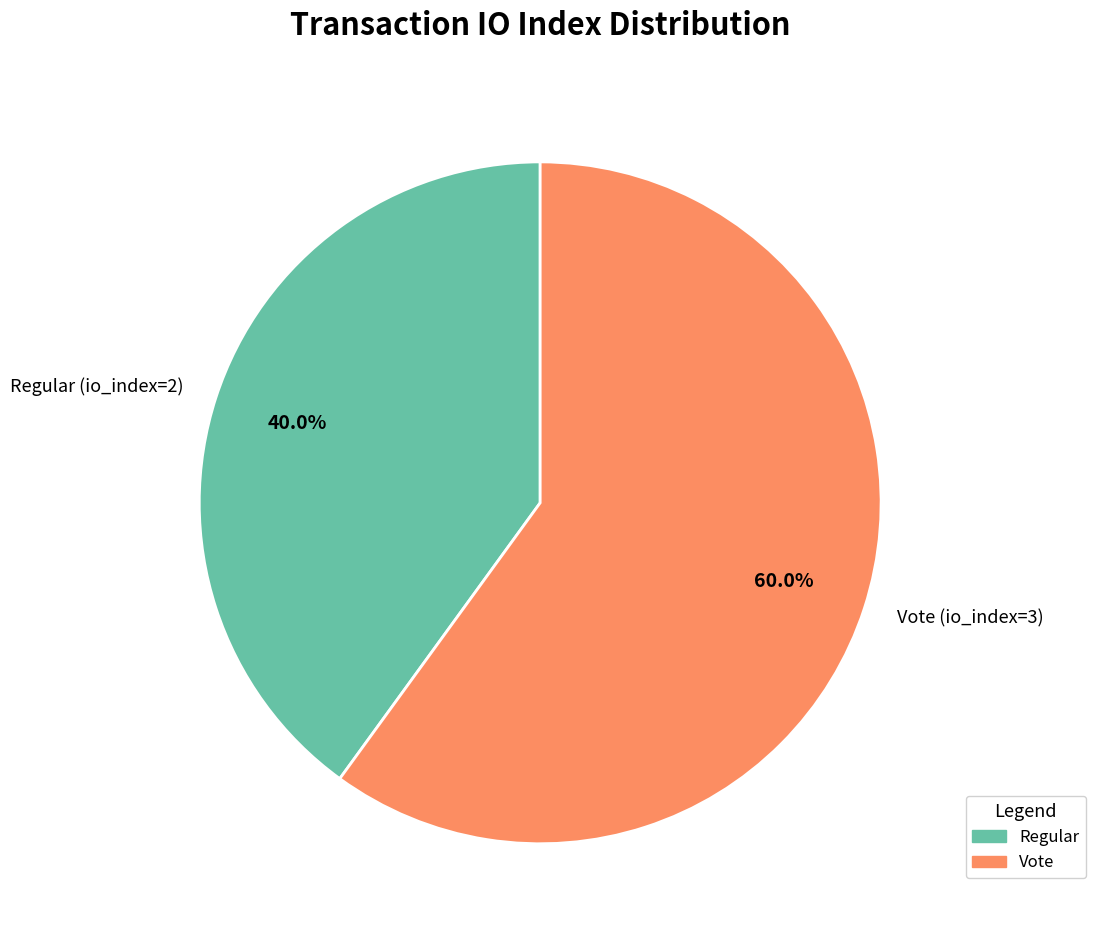

Count the number of slices in the pie.

2